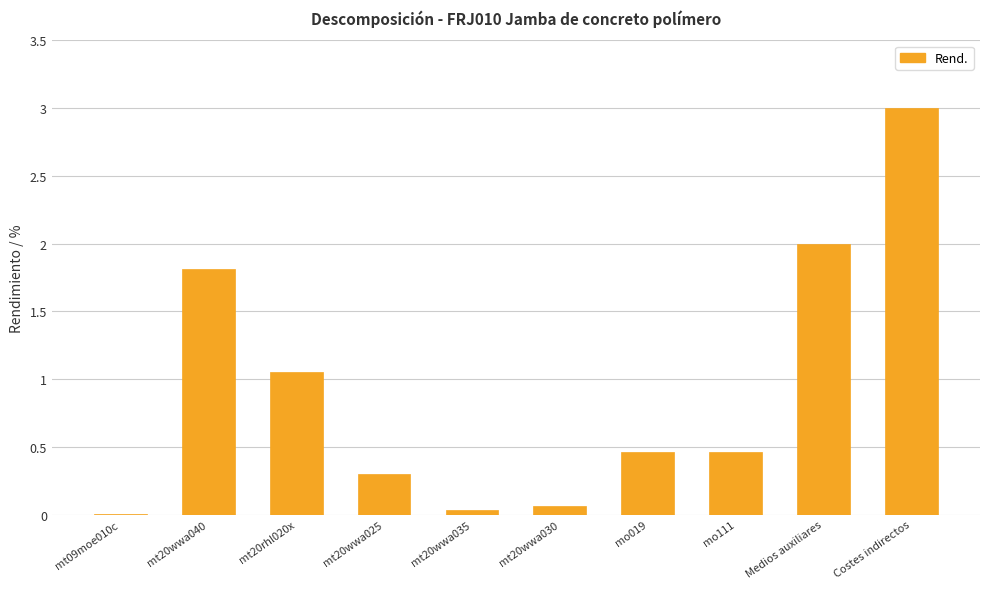

How many data points does each series have?

10